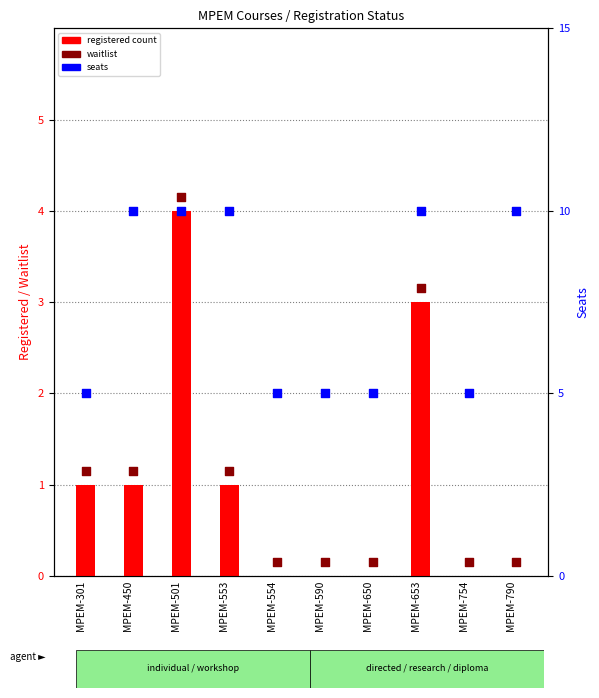

Which series contains the lowest Y value?

registered count